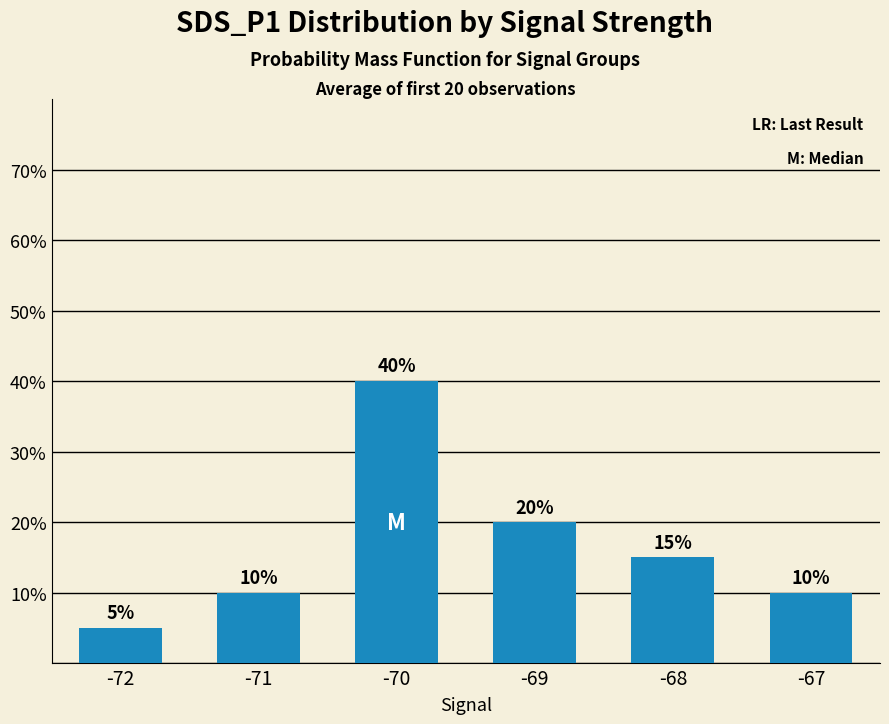

Reading right to left, transcribe all the data shown in this chart.

-67=10	-68=15	-69=20	-70=40	-71=10	-72=5